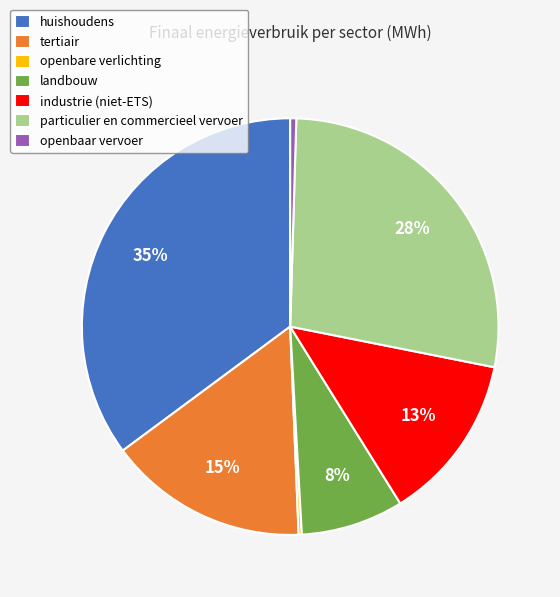

Which category has the biggest portion of the pie?

huishoudens